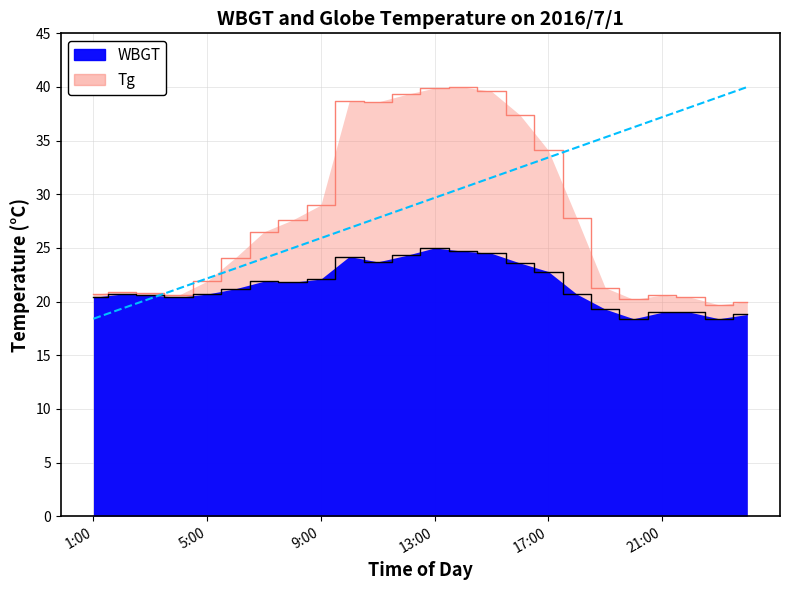

Reading left to right, list all the values displayed in this chart.

WBGT: 20.4	20.7	20.6	20.4	20.7	21.2	21.9	21.8	22.1	24.2	23.7	24.3	25.0	24.7	24.5	23.6	22.8	20.7	19.3	18.4	19.0	19.0	18.4	18.8
Tg: 20.7	20.9	20.8	20.6	21.9	24.1	26.5	27.6	29.0	38.7	38.6	39.3	39.9	40.0	39.6	37.4	34.1	27.8	21.3	20.2	20.6	20.4	19.7	20.0